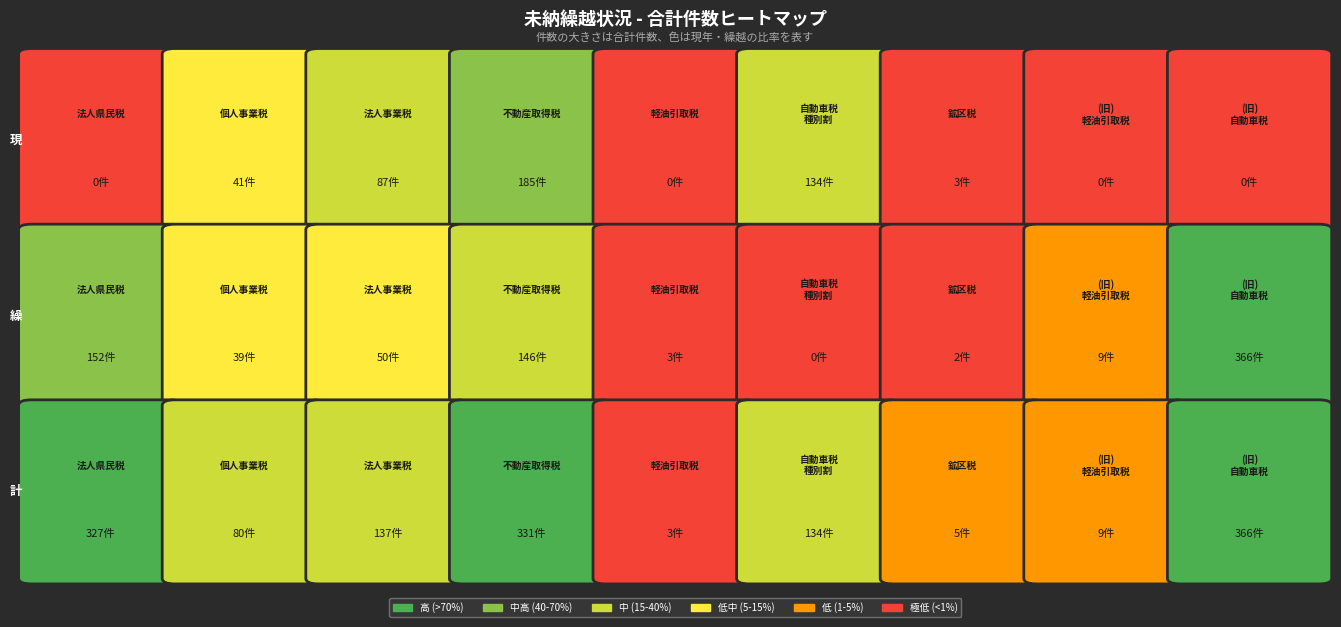

What is the sum of all （旧）軽油引取税 values?

18